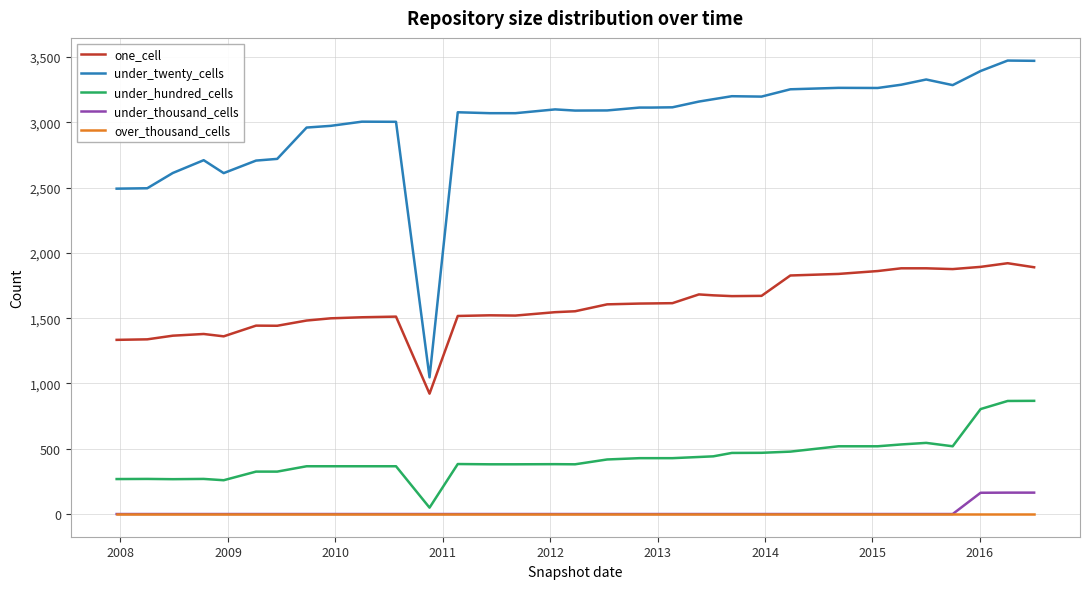

True or false: under_hundred_cells and one_cell intersect in this chart.

False